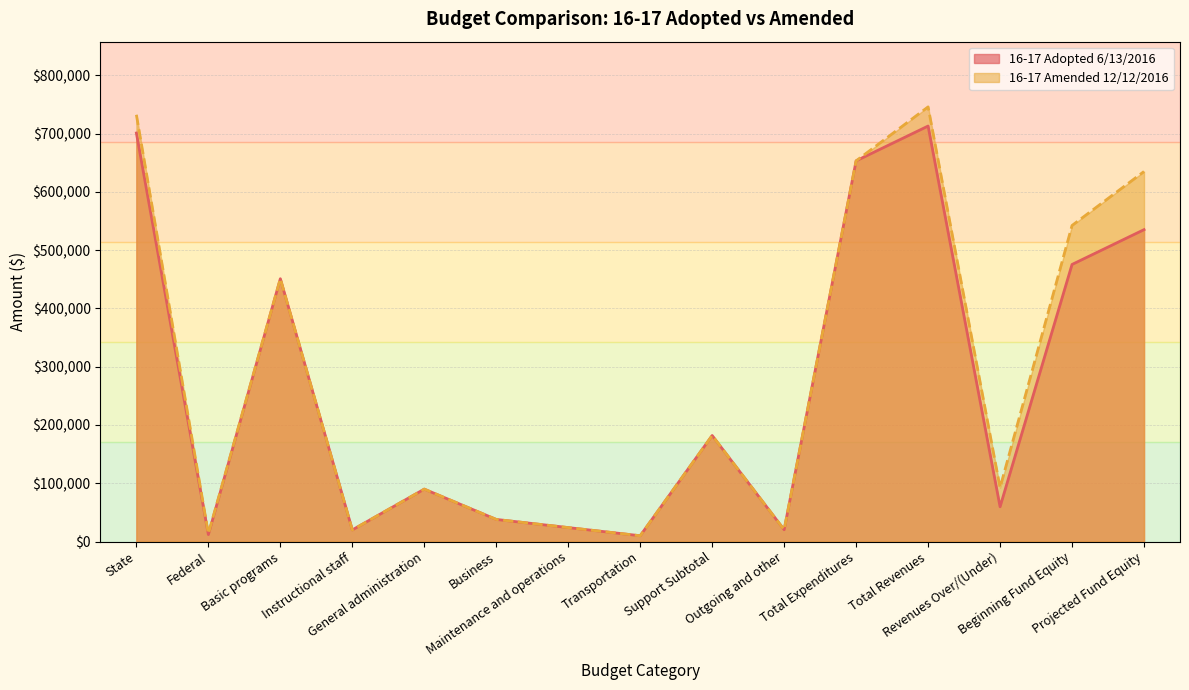

True or false: 16-17 Adopted 6/13/2016 and 16-17 Amended 12/12/2016 cross at least once.

False